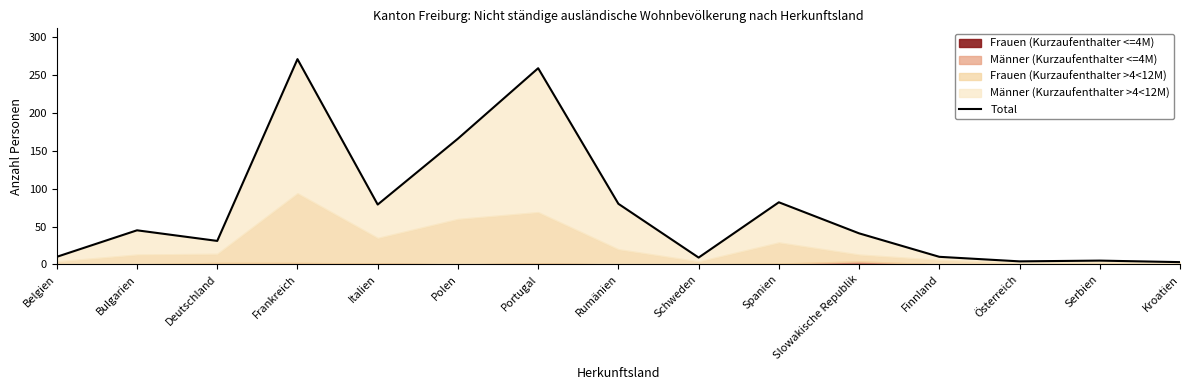

Rank the categories by value from lowest to highest.

Kroatien, Österreich, Serbien, Schweden, Belgien, Finnland, Deutschland, Slowakische Republik, Bulgarien, Italien, Rumänien, Spanien, Polen, Portugal, Frankreich